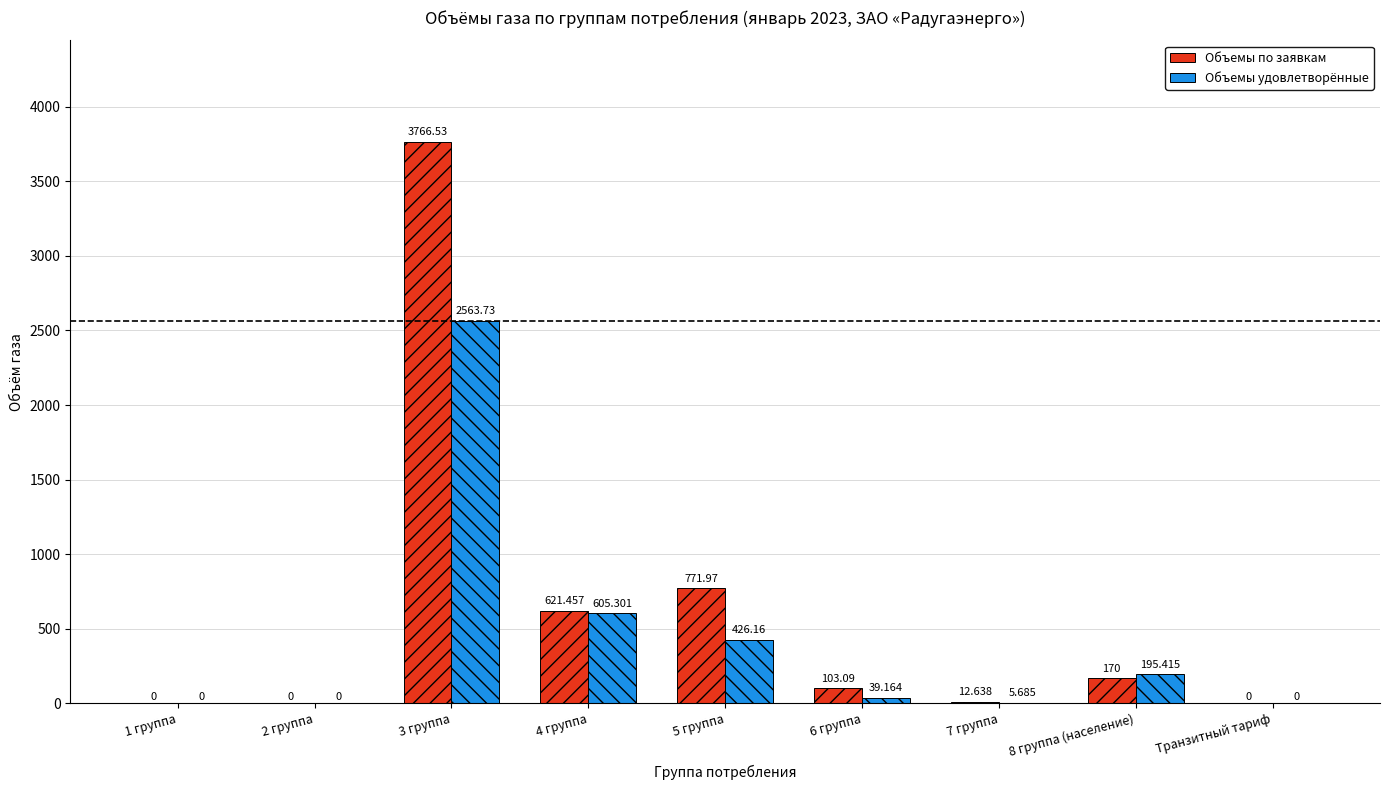

Which series changed the most between 2 группа and 7 группа?

Объемы по заявкам